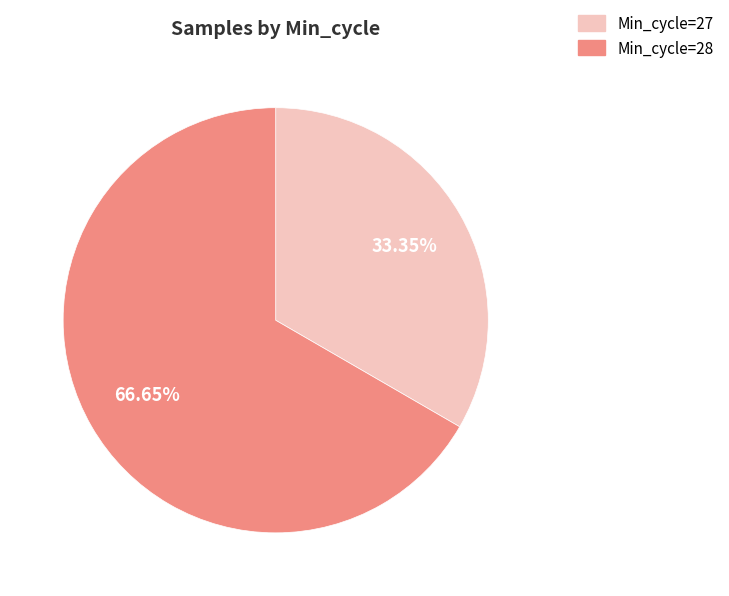

To the nearest percent, what is the average slice percentage?

50%